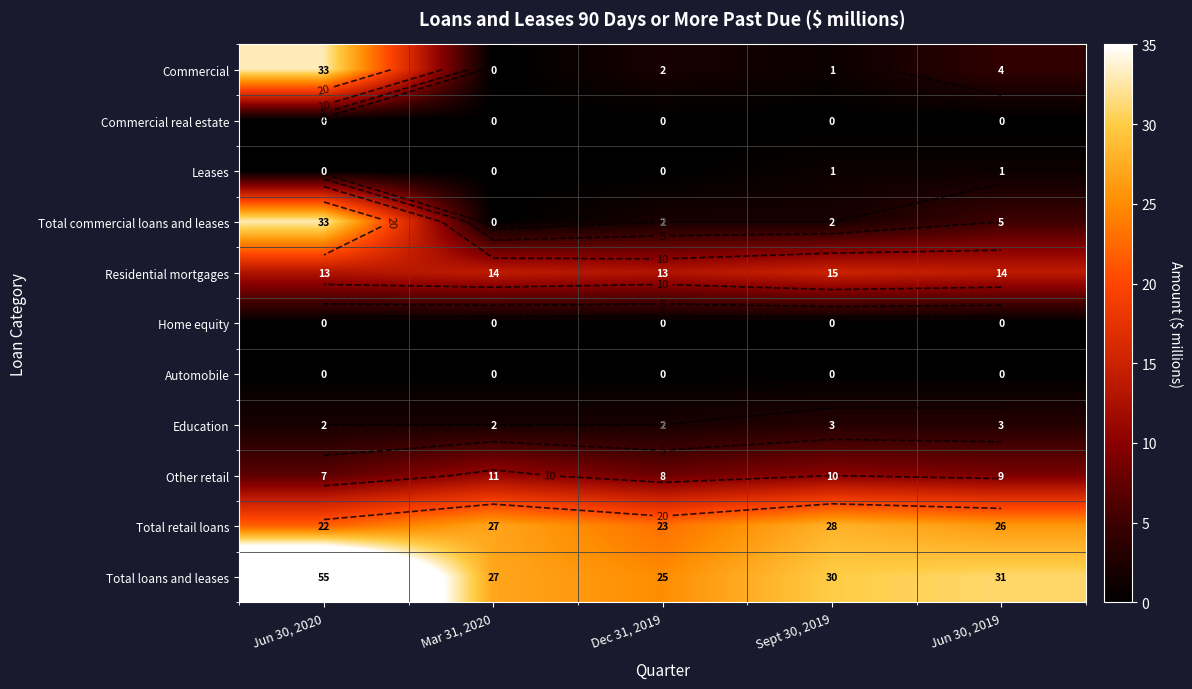

What is the difference between the highest and lowest values at Mar 31, 2020?

27